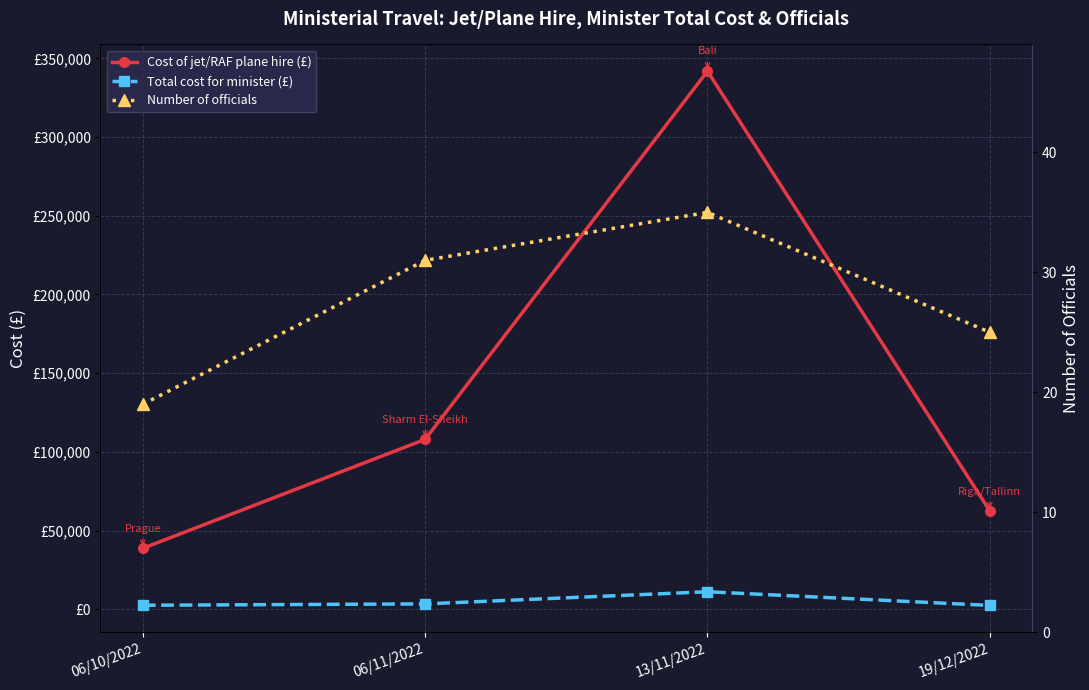

What is the difference between the maximum and minimum values in the Number of officials series?

16